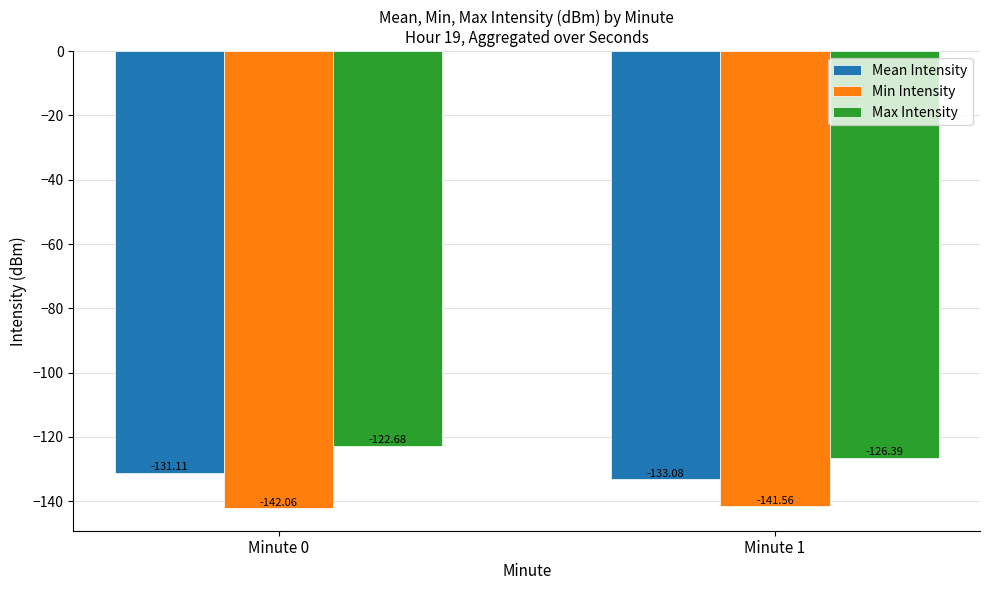

Which category has the highest value across all series?

Minute 0